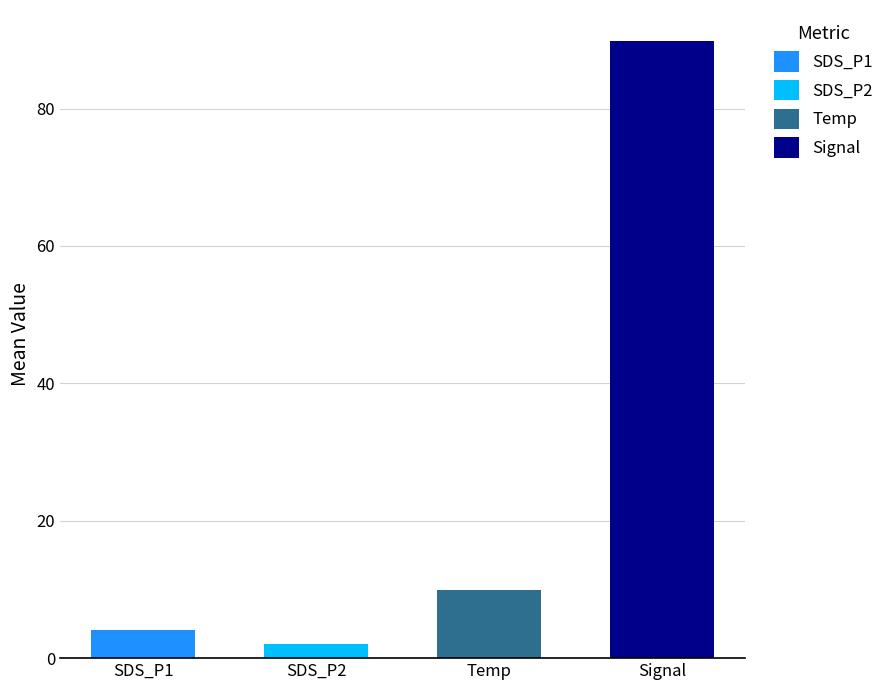

True or false: SDS_P1 has a value of 3.9 at 00:34.

True